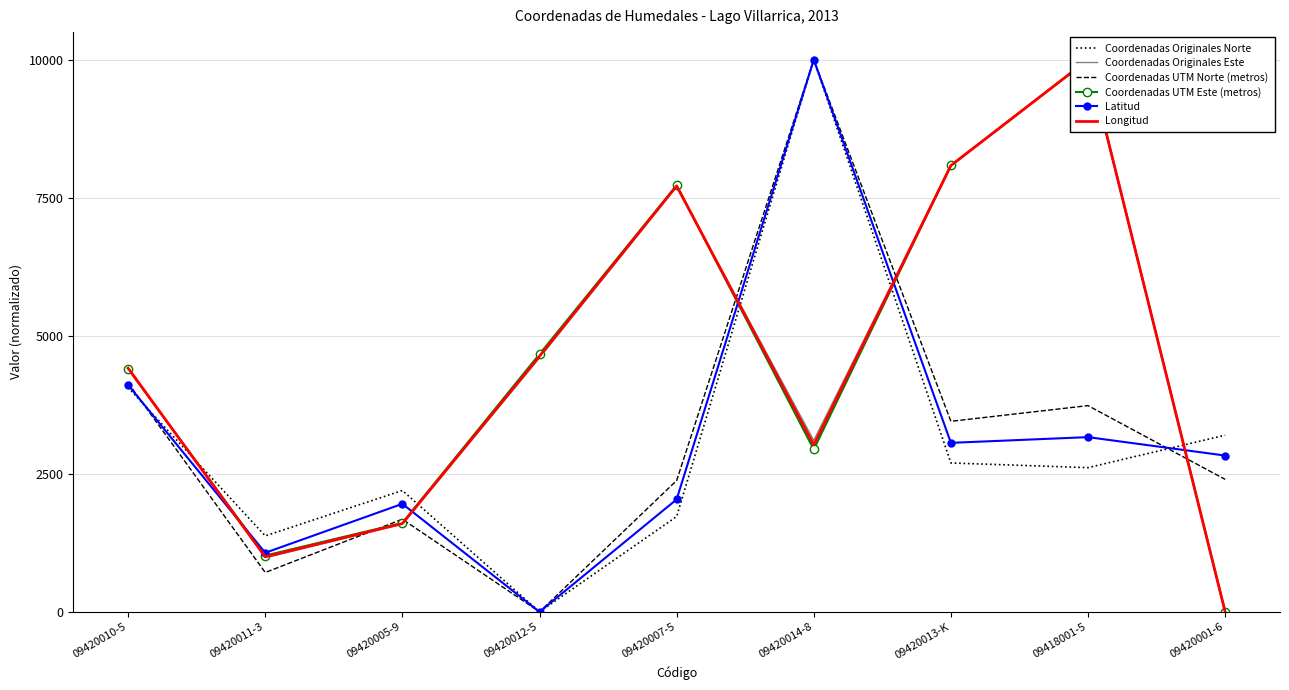

At which category does Longitud reach its first local peak?

09420007-5